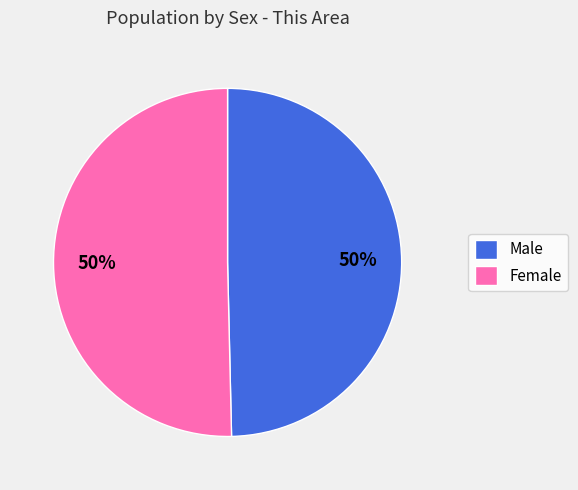

What percentage is the Male slice, to the nearest percent?

50%